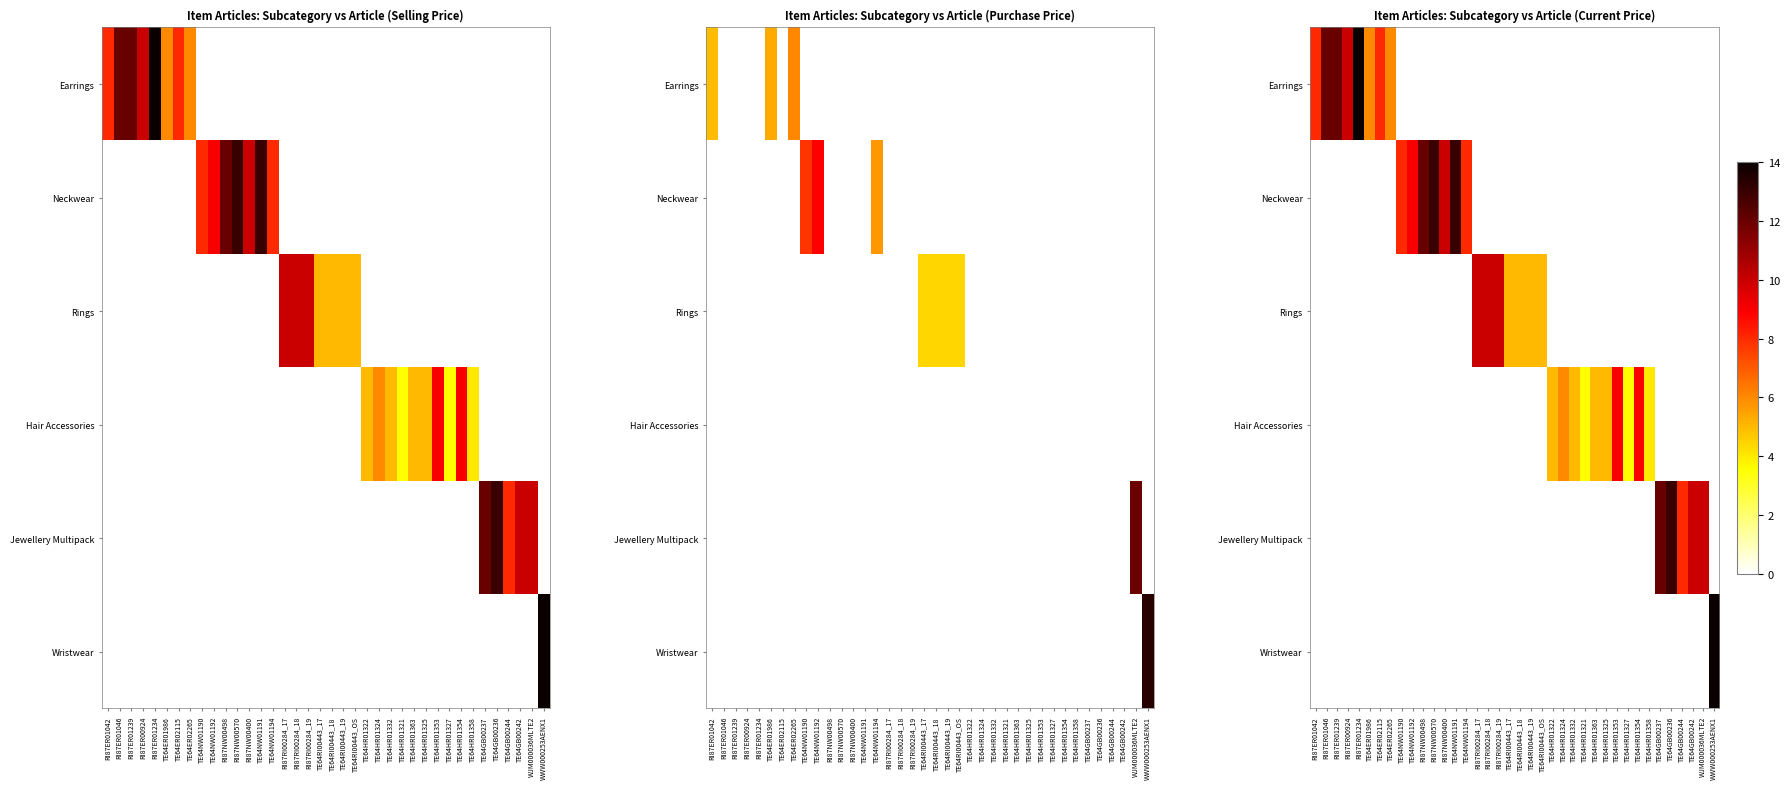

Is the value of Neckwear at TE64RI00443_OS greater than the value of Hair Accessories at TE64GB00244?

No